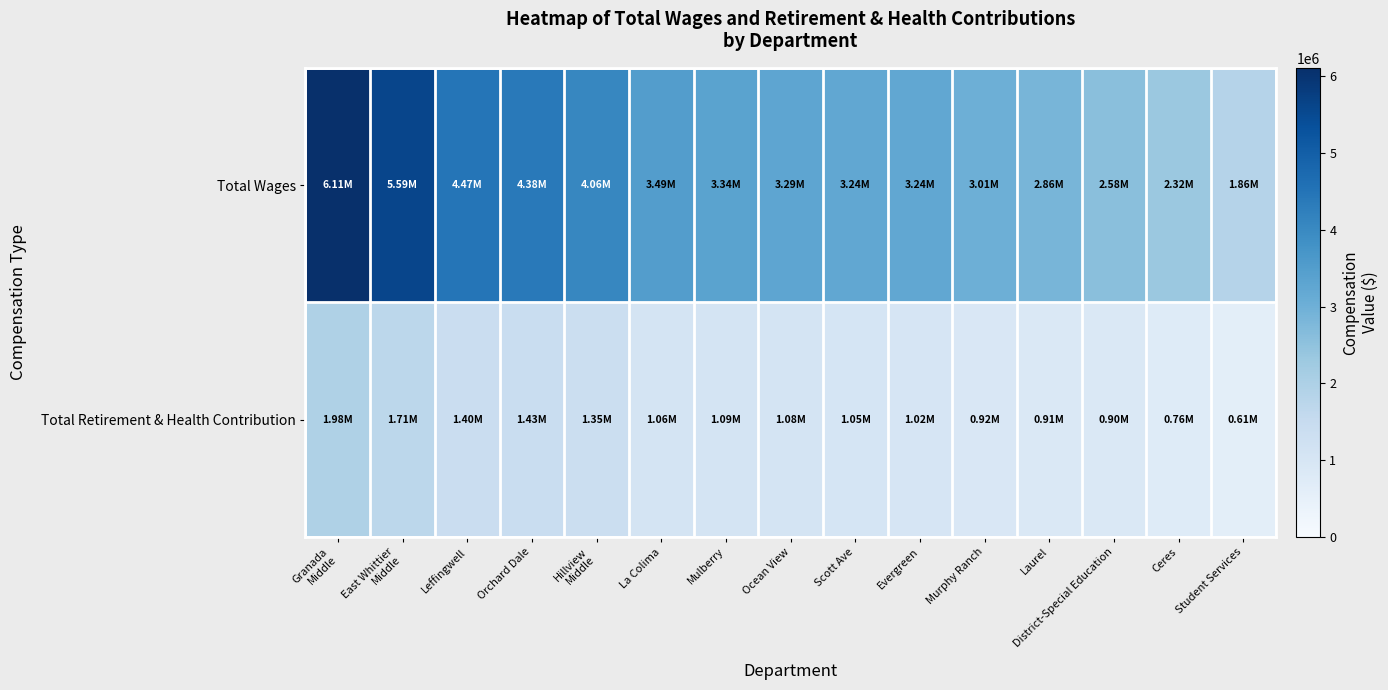

Reading left to right, extract all data points from this chart.

Total Wages: Granada
Middle=6111388	East Whittier
Middle=5588609	Leffingwell=4472036	Orchard Dale=4383342	Hillview
Middle=4060232	La Colima=3492916	Mulberry=3342607	Ocean View=3290241	Scott Ave=3237792	Evergreen=3236578	Murphy Ranch=3008948	Laurel=2855375	District-Special Education=2579757	Ceres=2322420	Student Services=1858011
Total Retirement & Health Contribution: Granada
Middle=1978877	East Whittier
Middle=1711278	Leffingwell=1402300	Orchard Dale=1425602	Hillview
Middle=1345539	La Colima=1061142	Mulberry=1087635	Ocean View=1081831	Scott Ave=1047232	Evergreen=1019942	Murphy Ranch=922808	Laurel=906324	District-Special Education=899583	Ceres=759335	Student Services=605196